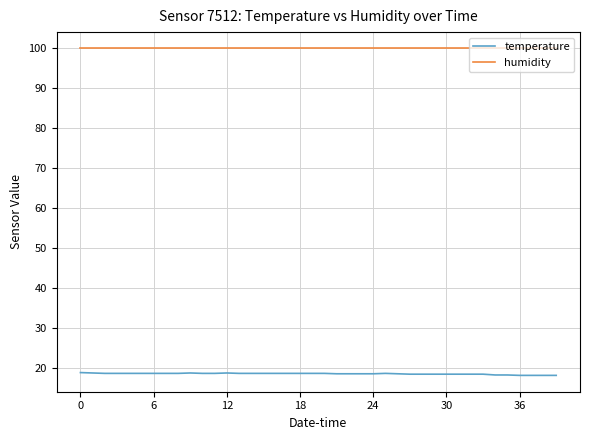

What is the maximum value for humidity?

99.9